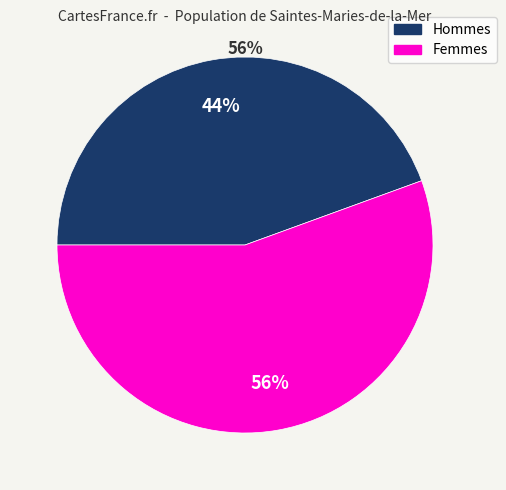

To the nearest percent, what is the average slice percentage?

50%